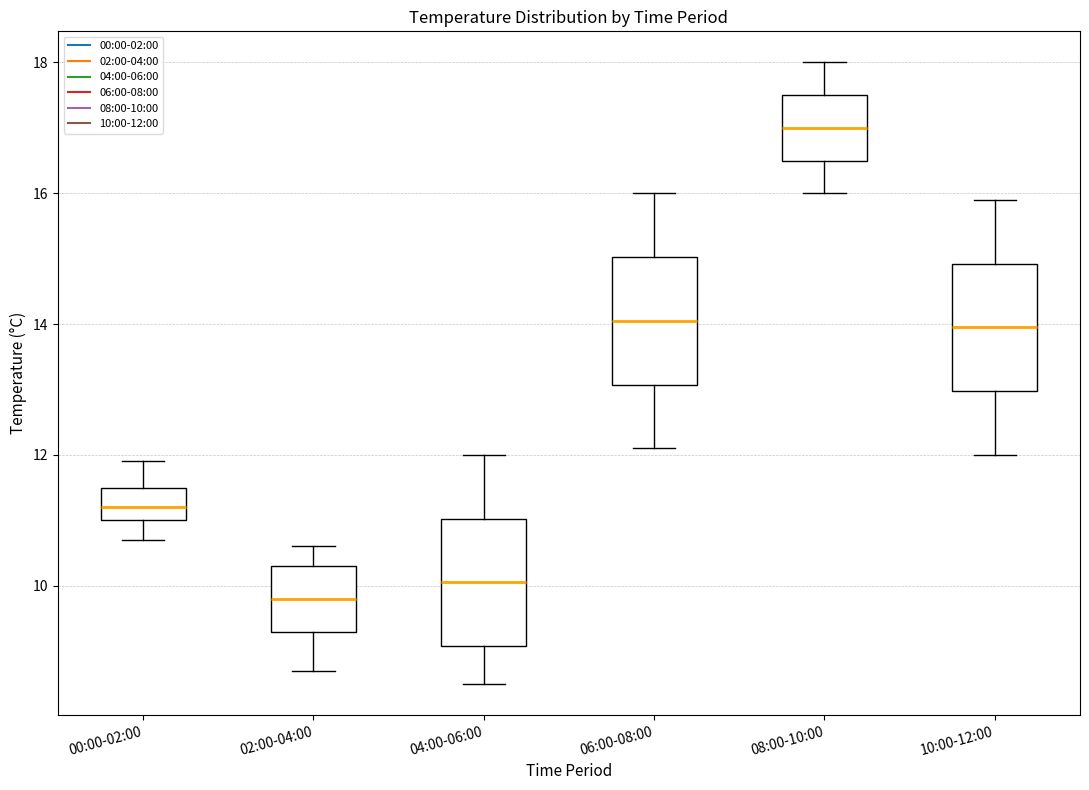

Reading left to right, read every box against the y-axis: the position of its median line, the range the box covers, and the ends of its whiskers. The values are not printed on the chart, so give them approximately, as read against the axis.

00:00-02:00: median 11.2, box 11.0 to 11.6, whiskers 10.8 to 12.0
02:00-04:00: median 9.8, box 9.4 to 10.4, whiskers 8.8 to 10.6
04:00-06:00: median 10.0, box 9.0 to 11.0, whiskers 8.6 to 12.0
06:00-08:00: median 14.0, box 13.0 to 15.0, whiskers 12.2 to 16.0
08:00-10:00: median 17.0, box 16.6 to 17.6, whiskers 16.0 to 18.0
10:00-12:00: median 14.0, box 13.0 to 15.0, whiskers 12.0 to 16.0